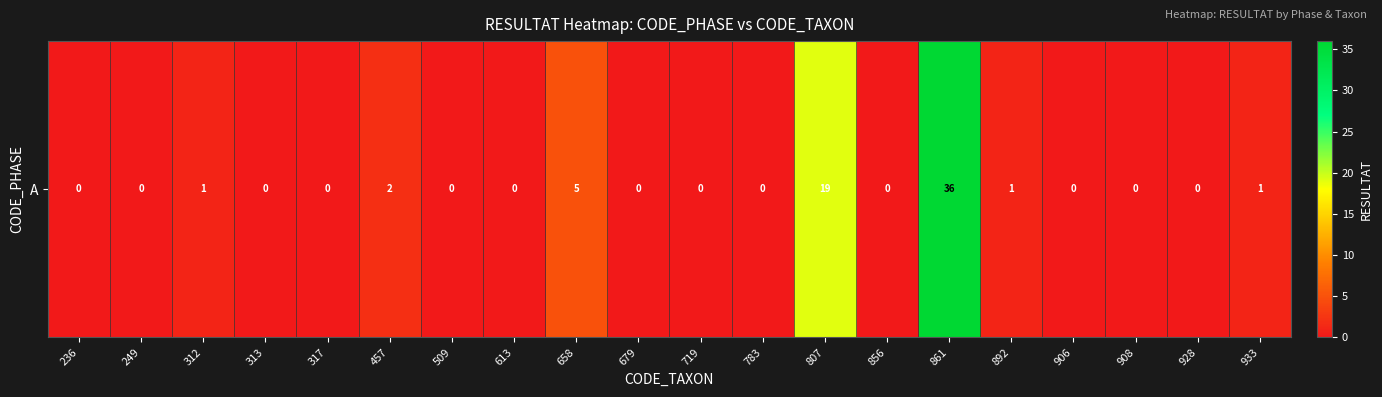

What is the average value?

3